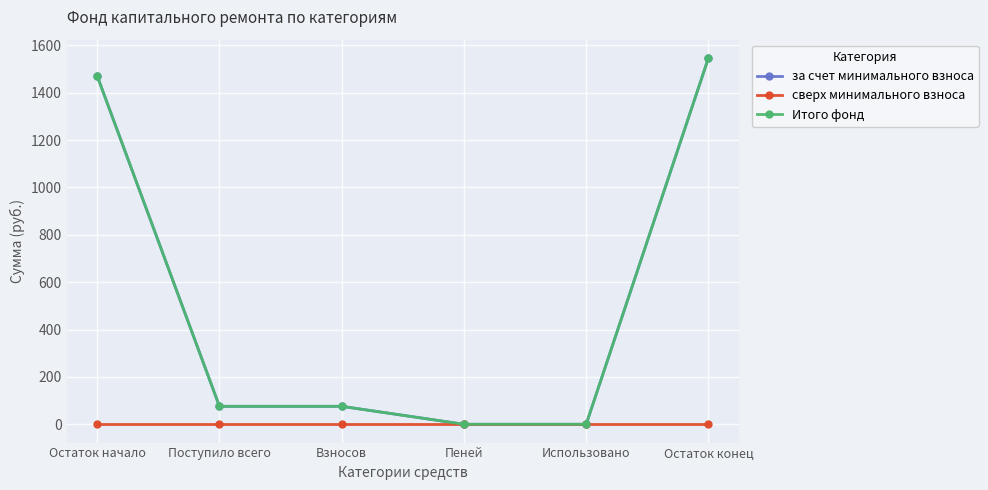

Is this an area chart (filled region under the line)?

No